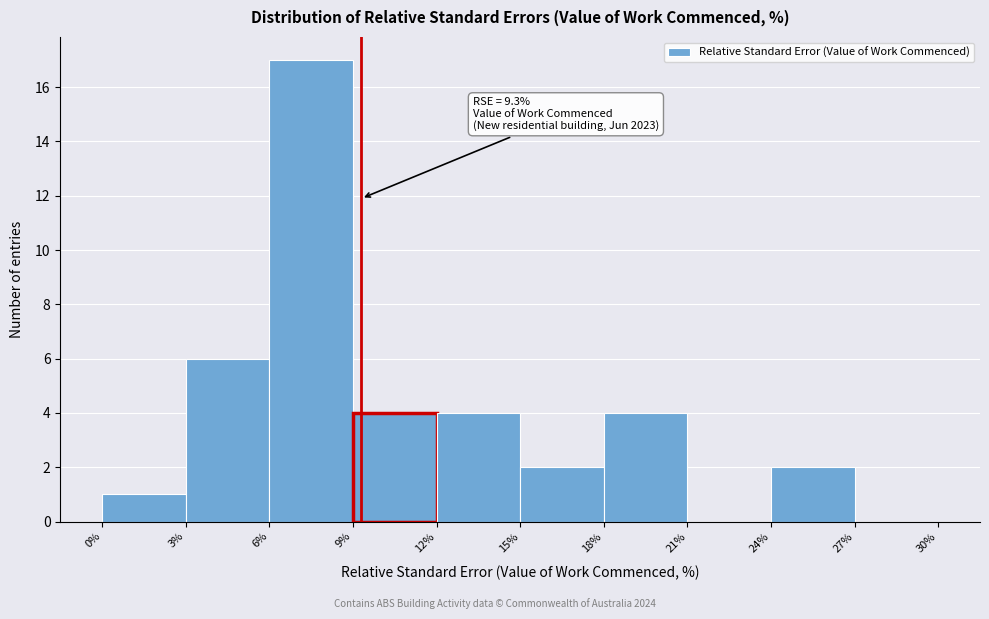

Which range on the x-axis has the tallest bar?

6% to 9%